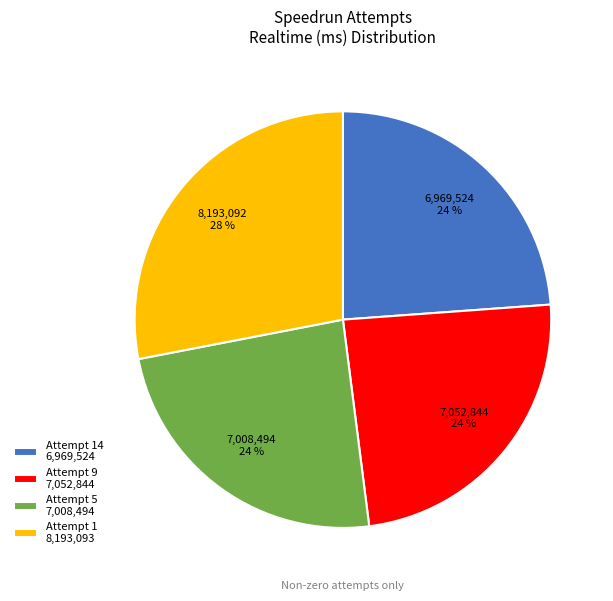

Does Attempt 5 7,008,494 represent more than half of the total?

No